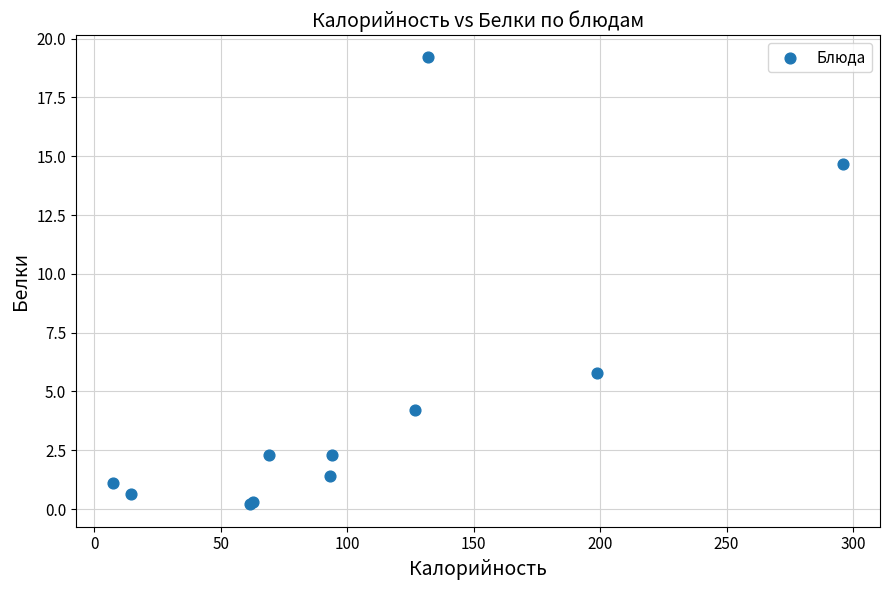

What Y value in the scatter plot is closest to 9?

5.8